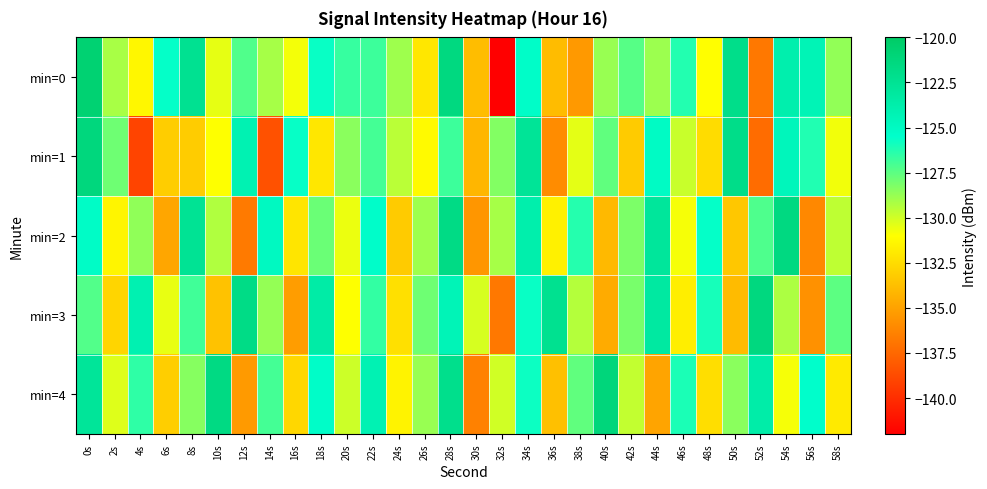

What is the spread (max minus min) of values at 22s?

2.8